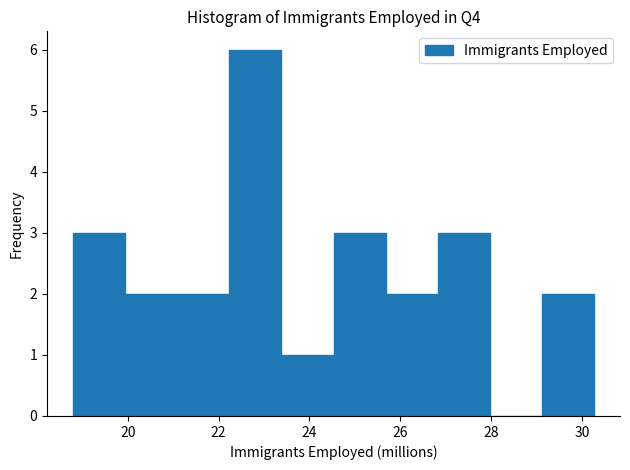

Reading left to right, transcribe this chart: for each bar, give the range it covers on the x-axis and its height. Neither the bar edges nor the heights are printed on the chart, so give them approximately, as read against the axes.

18.8 to 20.0: 3
20.0 to 21.0: 2
21.0 to 22.2: 2
22.2 to 23.4: 6
23.4 to 24.6: 1
24.6 to 25.6: 3
25.6 to 26.8: 2
26.8 to 28.0: 3
28.0 to 29.2: 0
29.2 to 30.2: 2